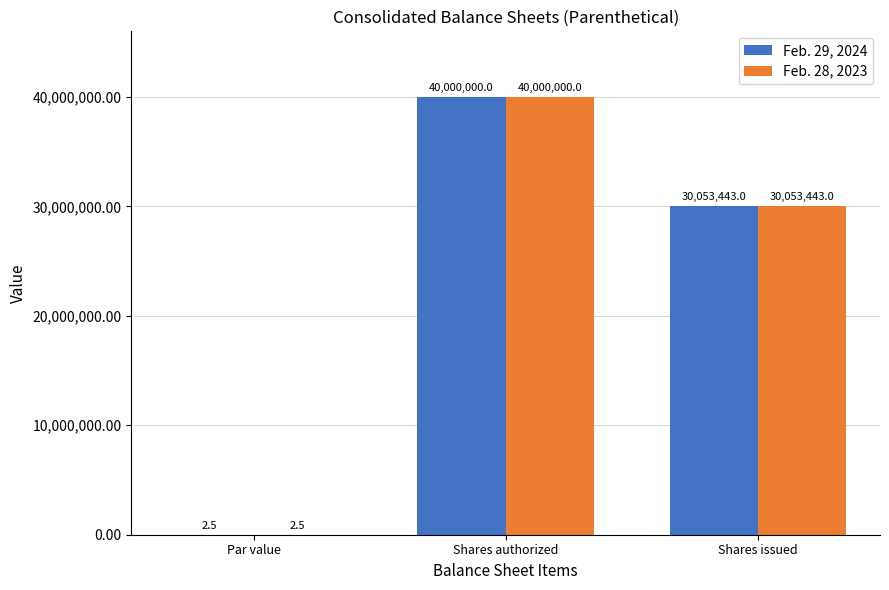

At which label does Feb. 28, 2023 first exceed 30053443?

Shares authorized